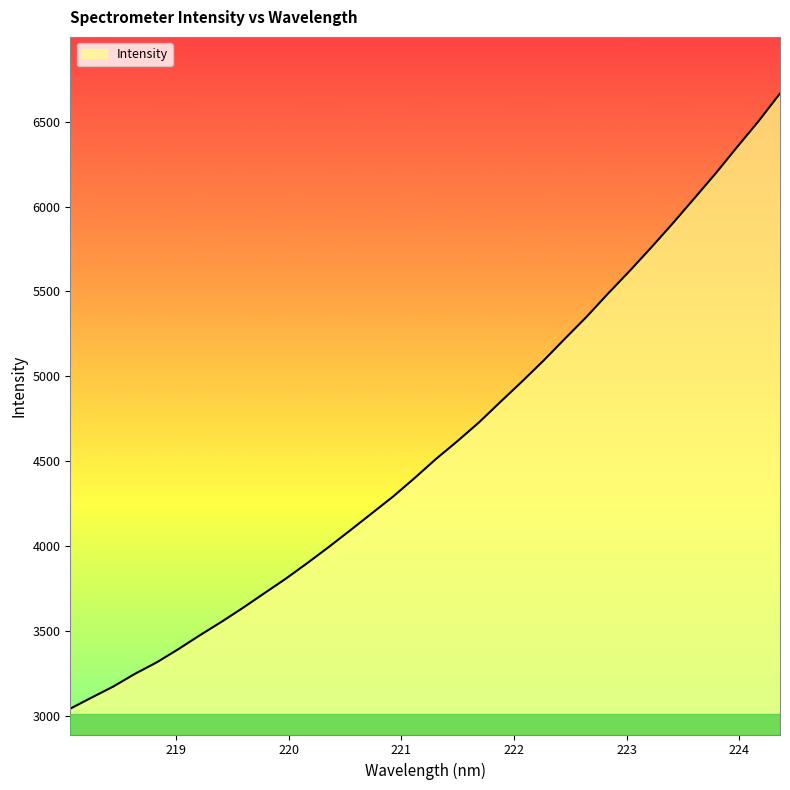

What is the difference between the maximum and minimum values?

3621.5